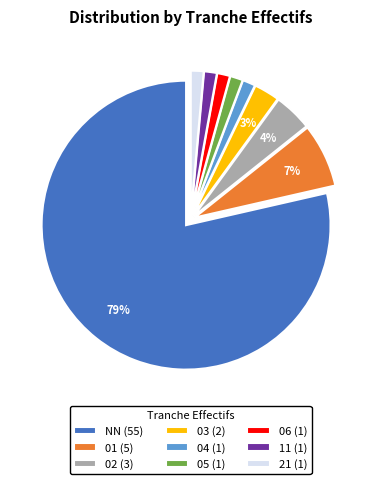

How many slices are in this pie chart?

9